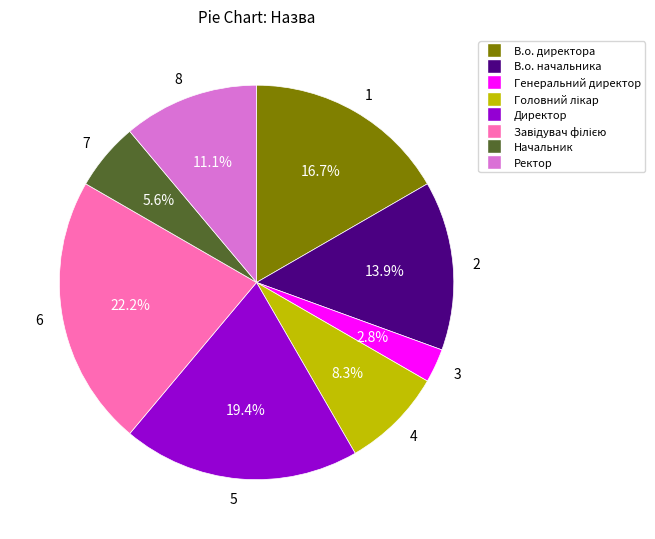

To the nearest percent, what is the difference between the largest and smallest slice percentages?

19%